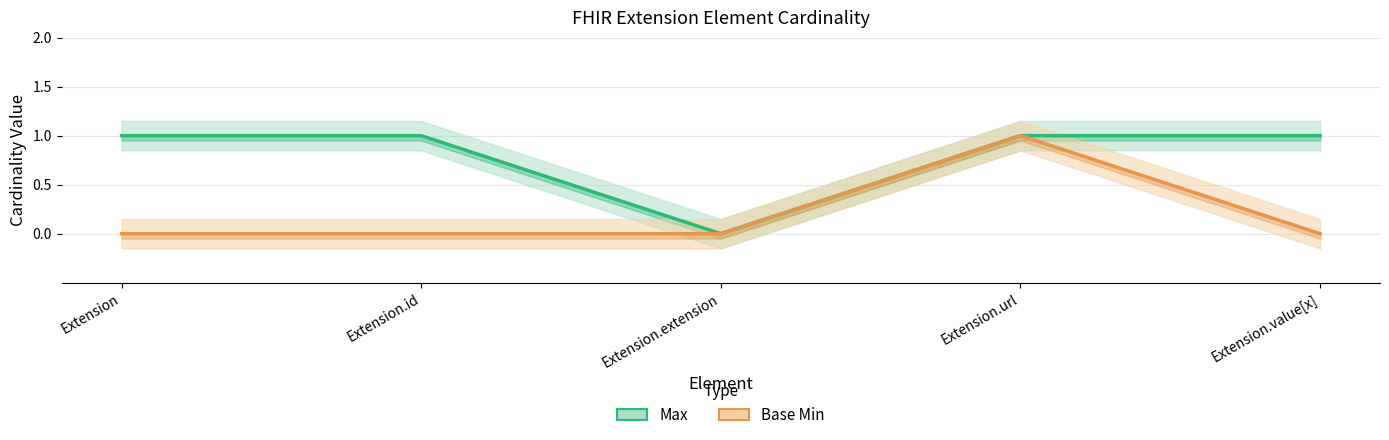

The Max series shows 1 at Extension.url. True or false?

True